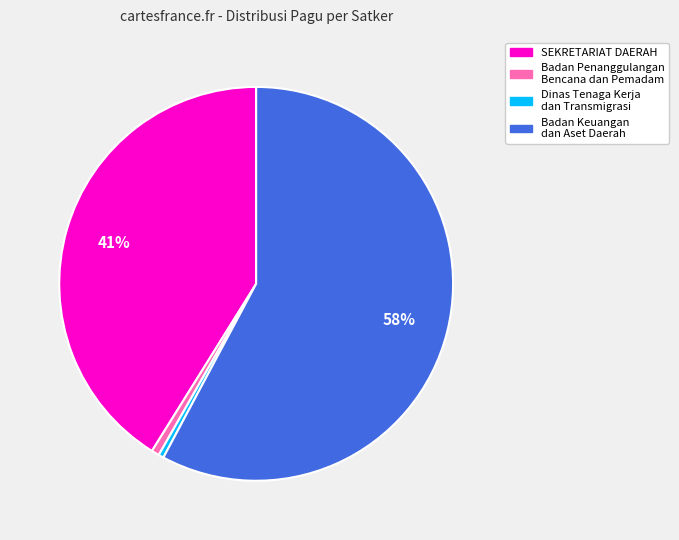

Which category has the biggest portion of the pie?

Badan Keuangan dan Aset Daerah